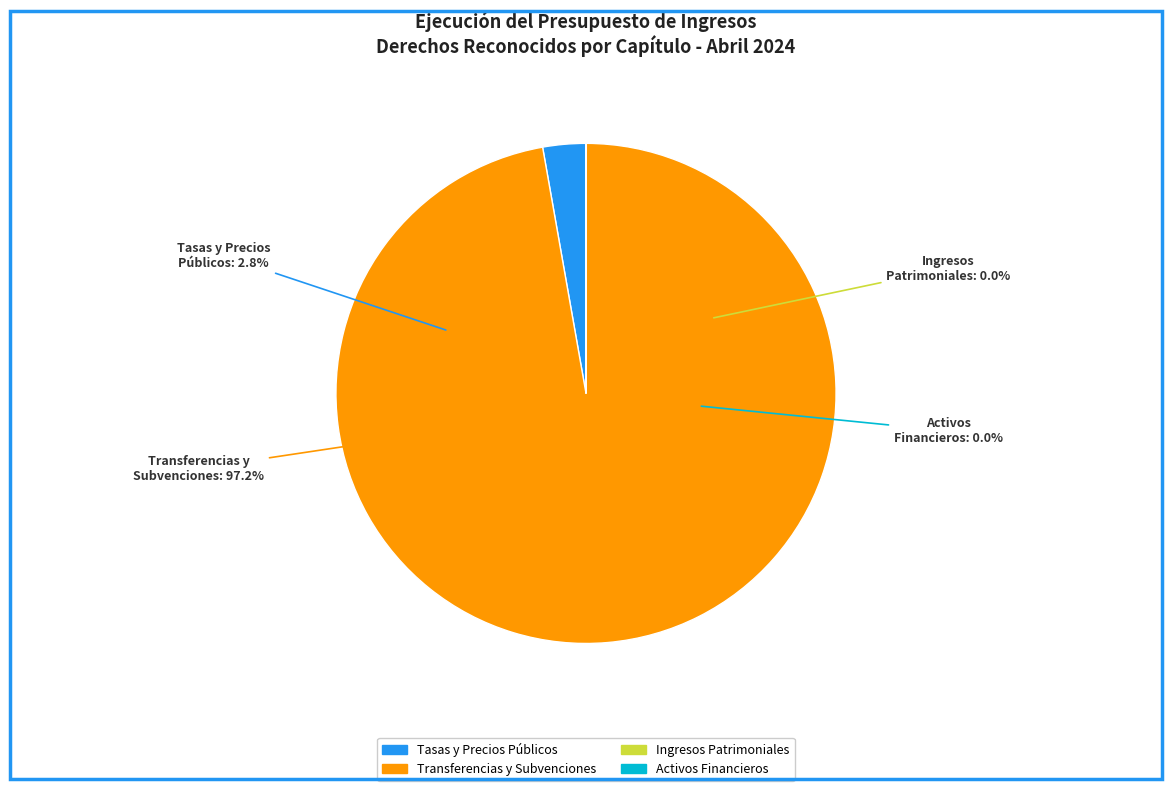

To the nearest percent, what percentage of the pie is Tasas, Precios Públicos y Otros Ingresos?

3%